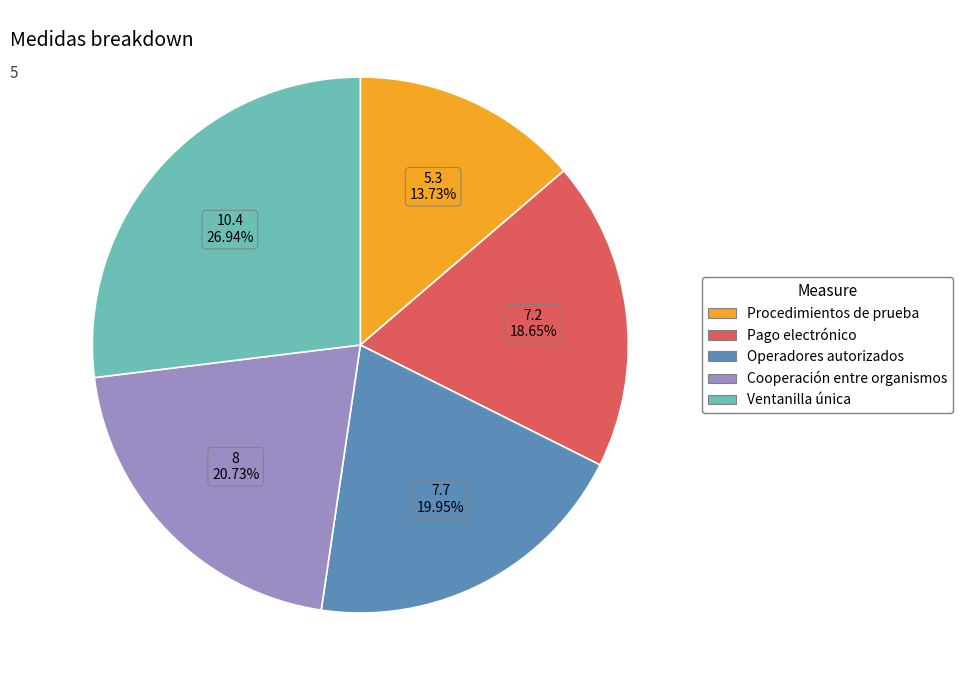

Is there a majority slice in this chart?

No